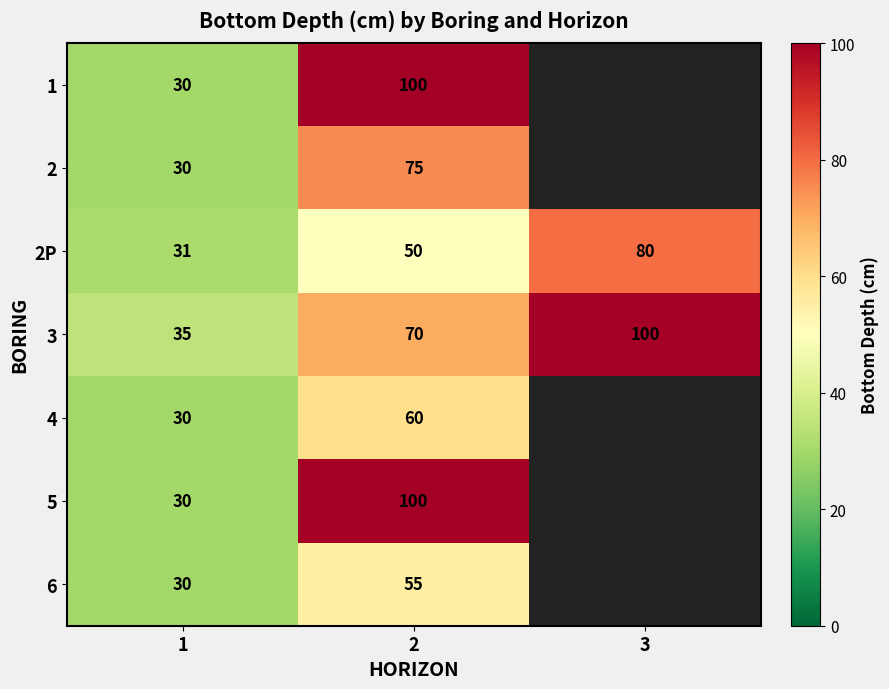

Rank the categories by 3 value from highest to lowest.

3, 2, 1